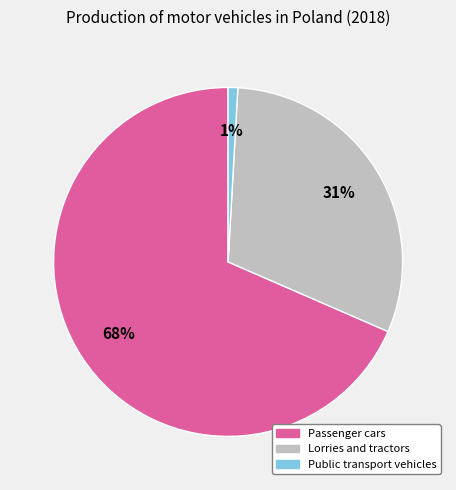

Does Passenger cars account for over 50% of the chart?

Yes